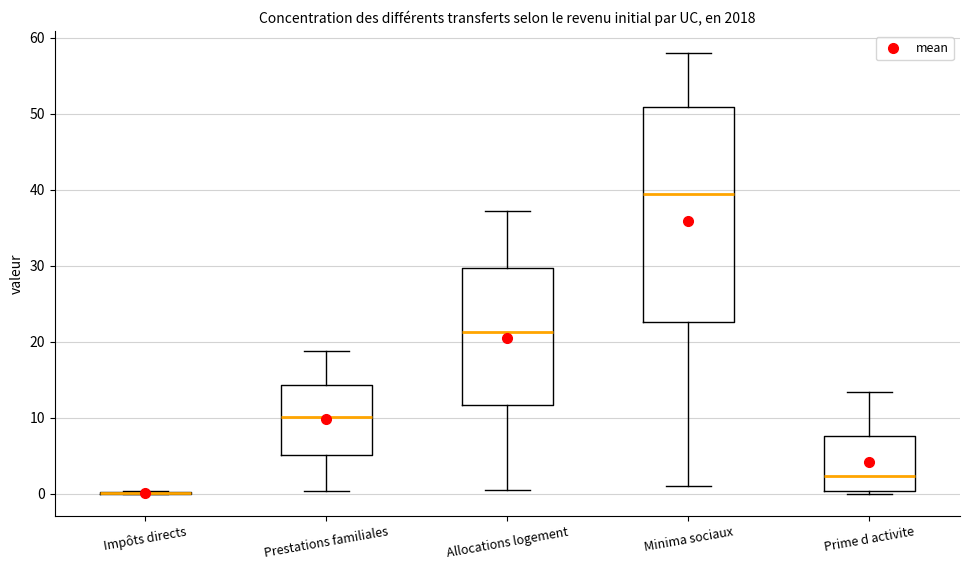

Where does the median line of the box for Prime d activite sit on the y-axis? The values are not printed on the chart, so give them approximately, as read against the axis.

2